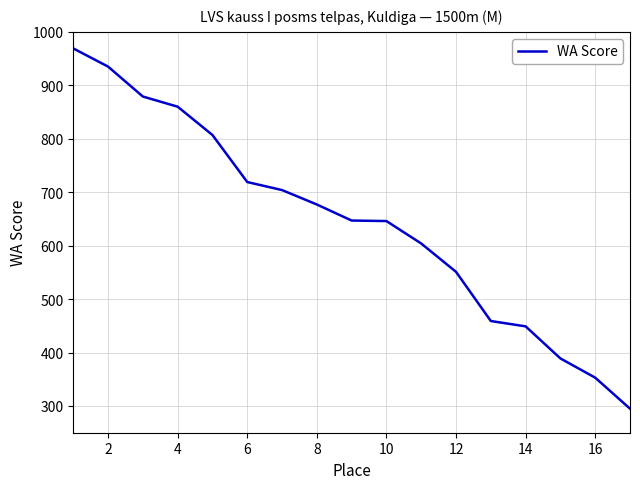

Count the number of categories in the chart.

17